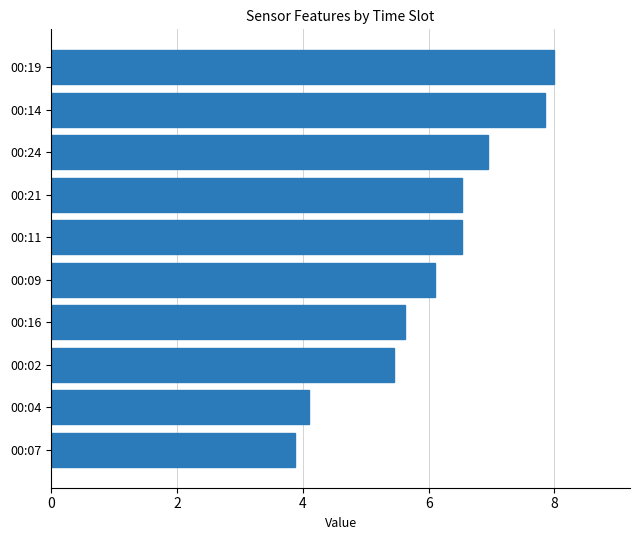

Between 00:19 and 00:24, which is larger?

00:19